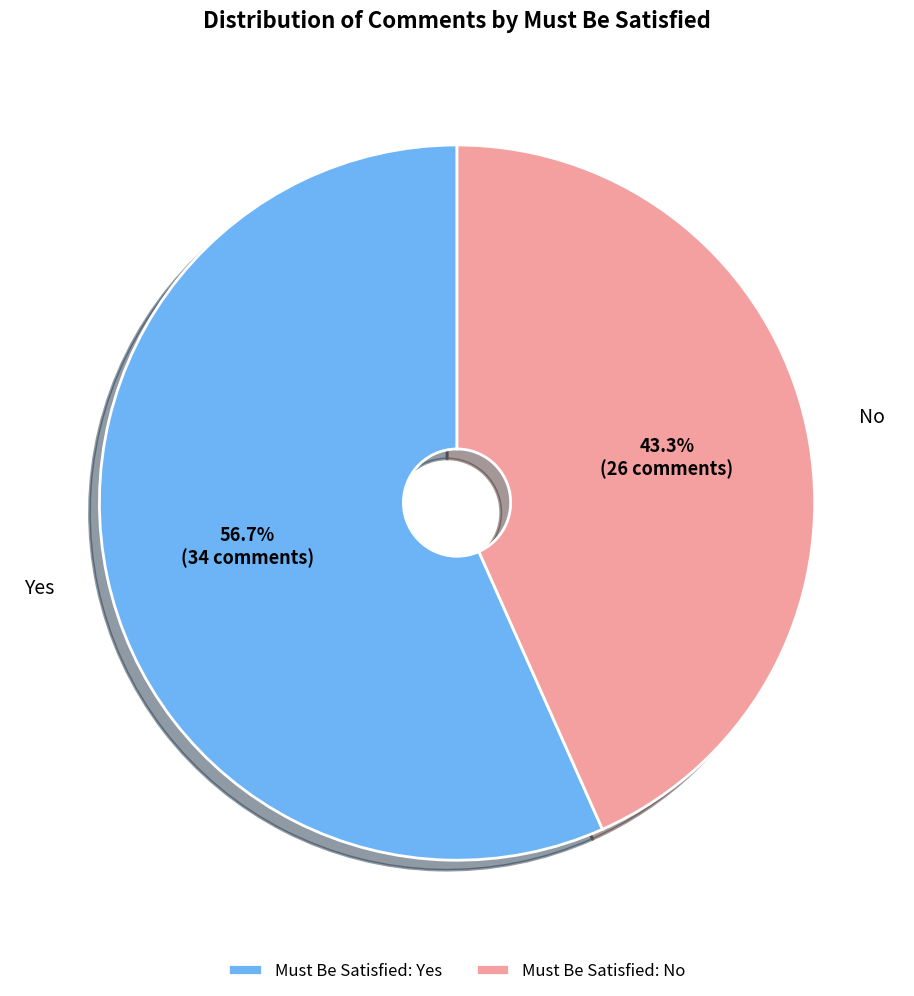

Which has a higher value, Must Be Satisfied: No or Must Be Satisfied: Yes?

Must Be Satisfied: Yes